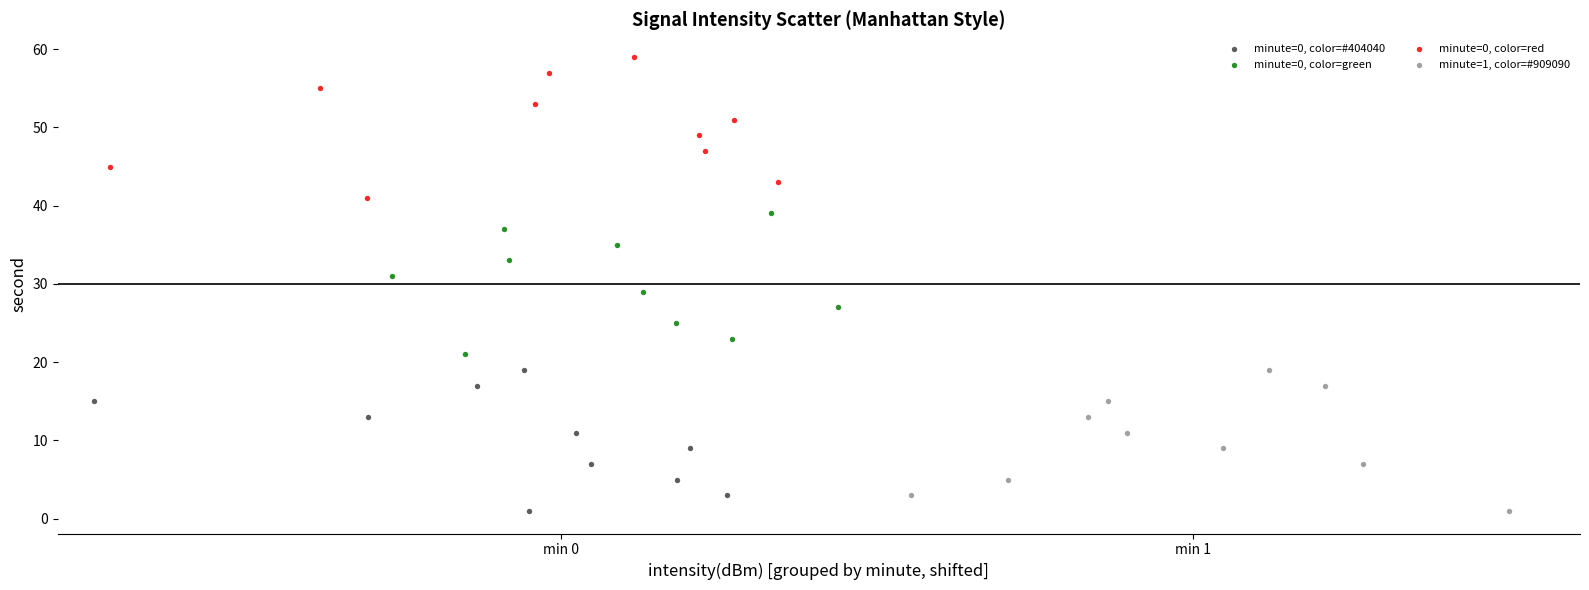

Which series contains the highest Y value?

minute=0, color=red